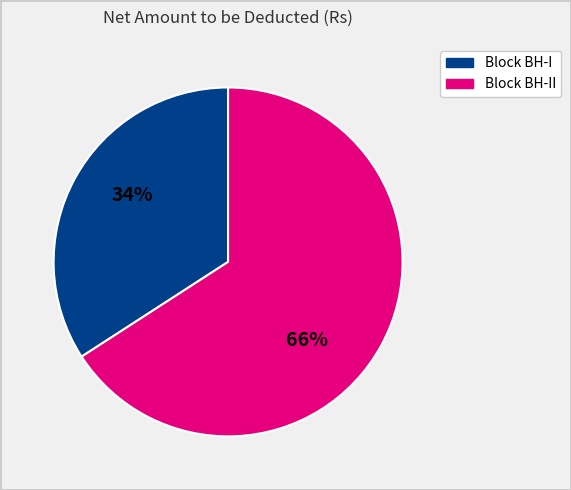

To the nearest percent, what is the average slice percentage?

50%